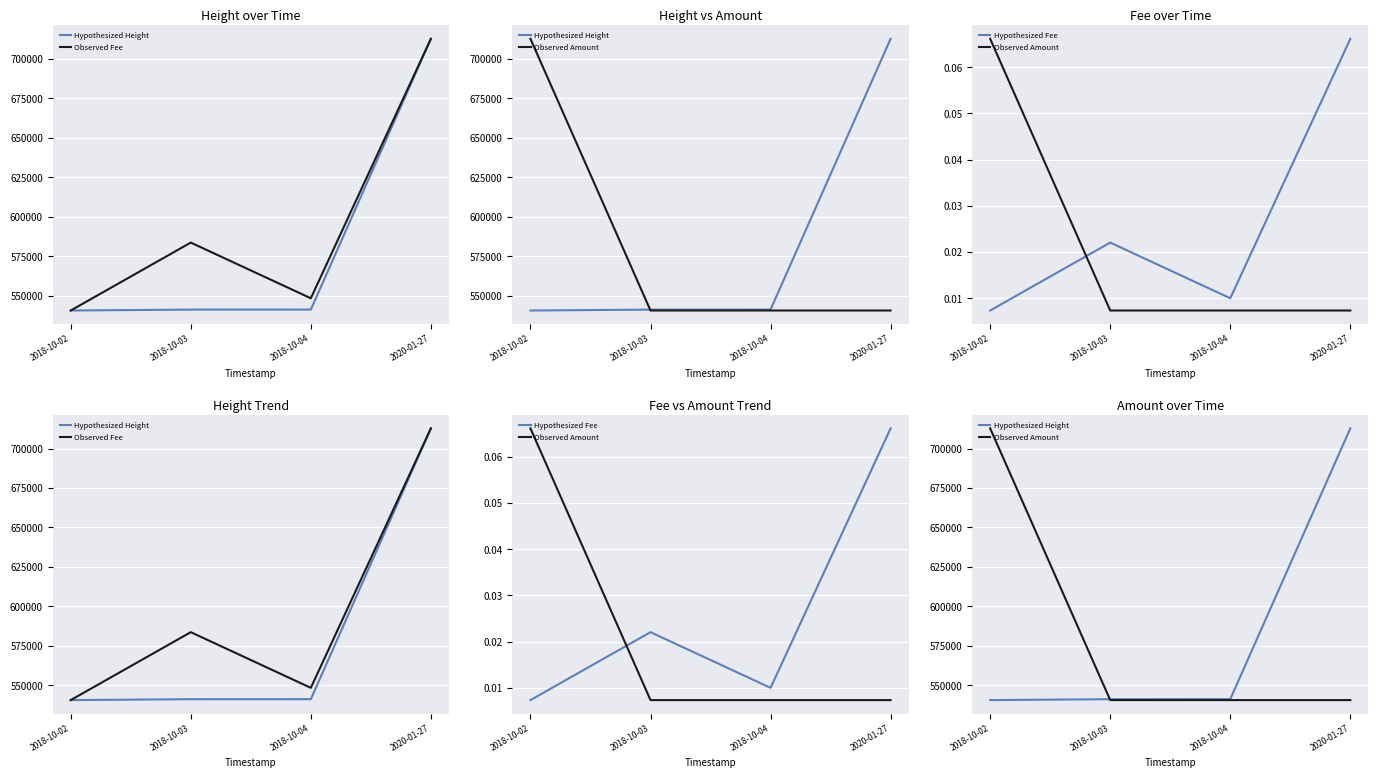

The value of Hypothesized Height at 2018-10-03 is 541126.0. True or false?

True